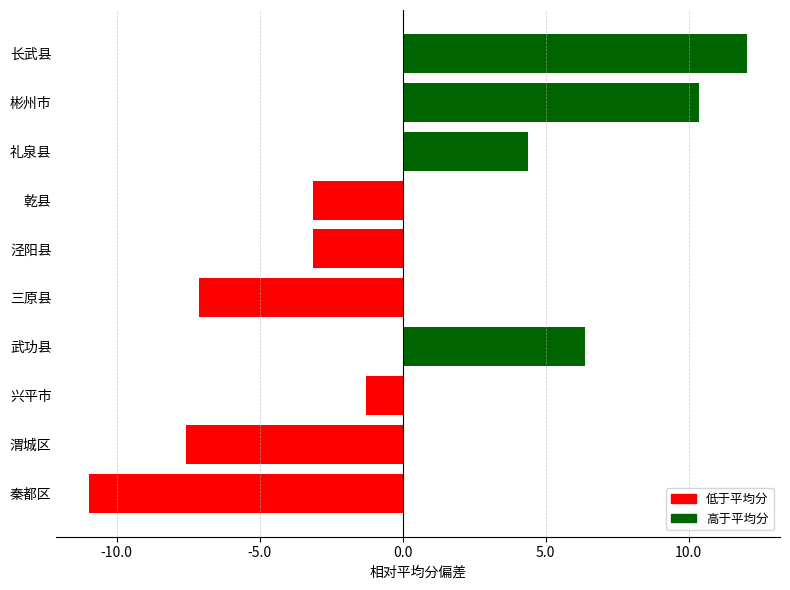

What is the change in value from 乾县 to 礼泉县?

+7.5